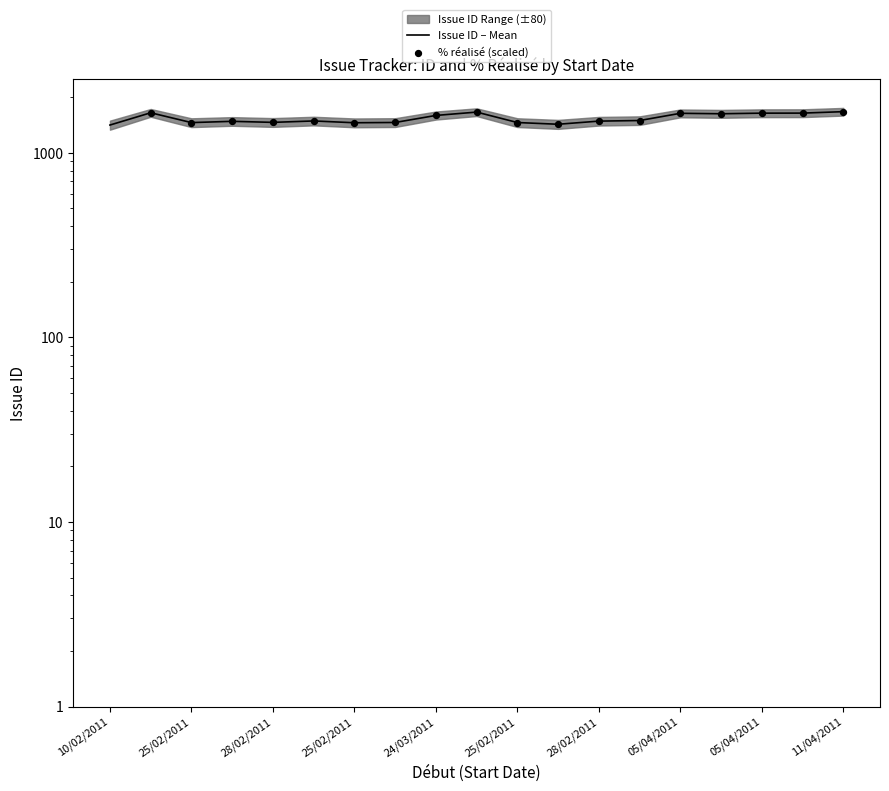

Which series has the largest total across all categories?

Issue ID – Mean